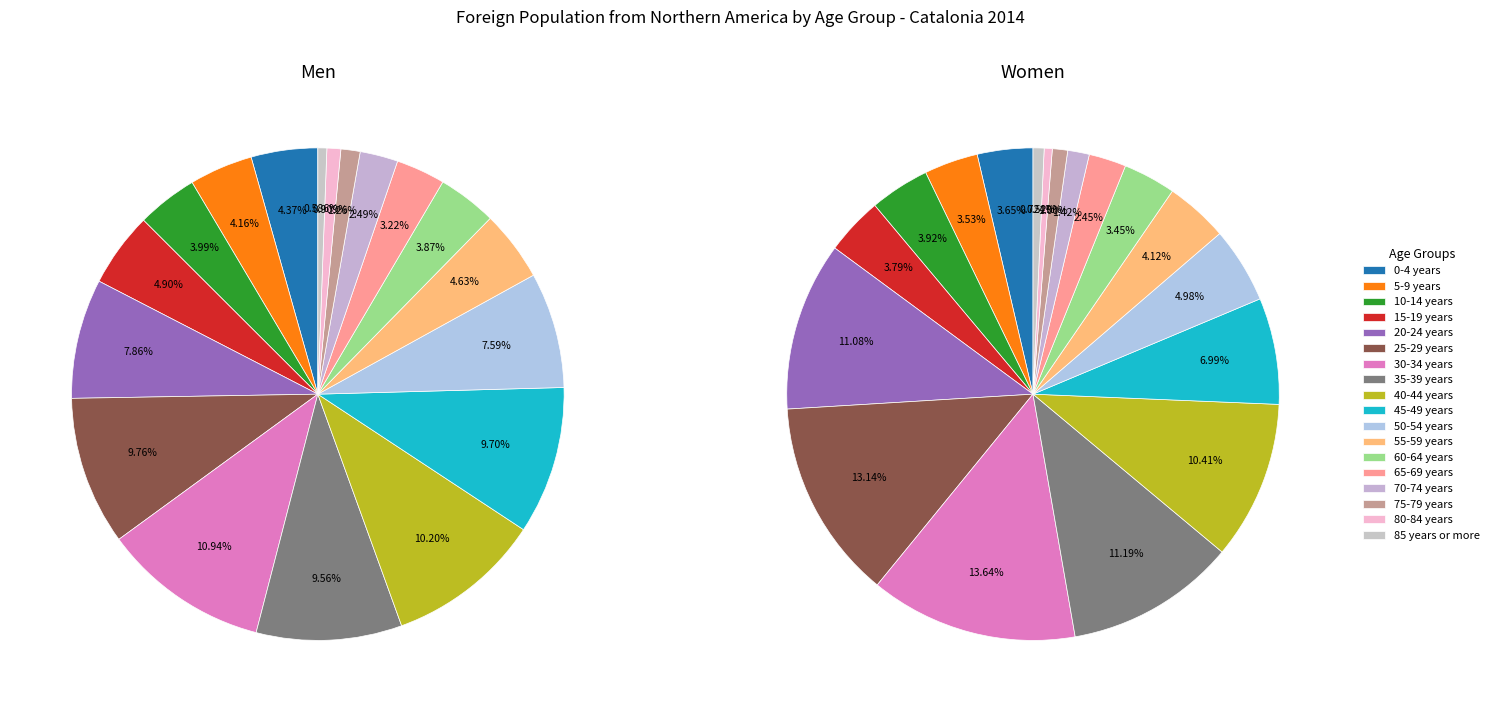

Rank the categories by Women value from highest to lowest.

30-34 years, 25-29 years, 35-39 years, 20-24 years, 40-44 years, 45-49 years, 50-54 years, 55-59 years, 10-14 years, 15-19 years, 0-4 years, 5-9 years, 60-64 years, 65-69 years, 70-74 years, 75-79 years, 85 years or more, 80-84 years